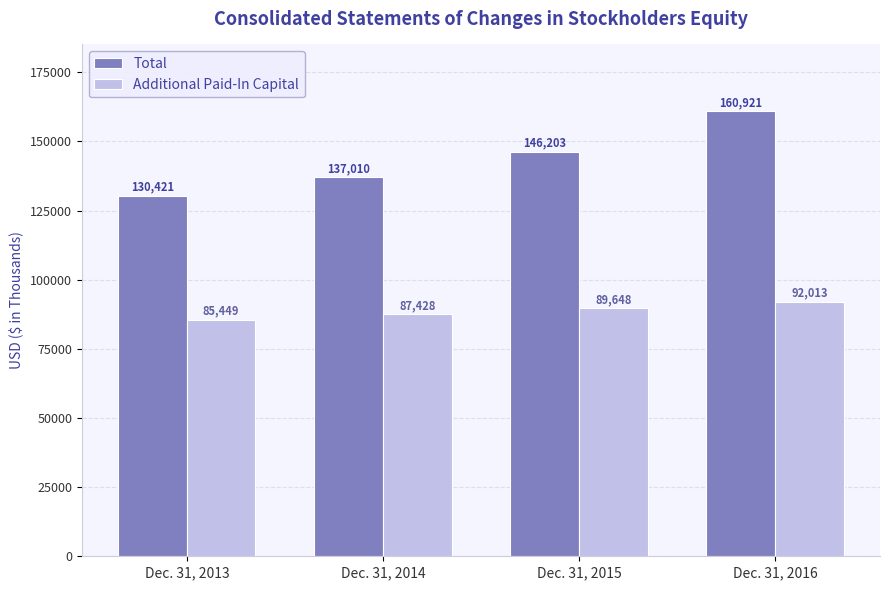

Reading left to right, list all the values displayed in this chart.

Total: Dec. 31, 2013=130421	Dec. 31, 2014=137010	Dec. 31, 2015=146203	Dec. 31, 2016=160921
Additional Paid-In Capital: Dec. 31, 2013=85449	Dec. 31, 2014=87428	Dec. 31, 2015=89648	Dec. 31, 2016=92013